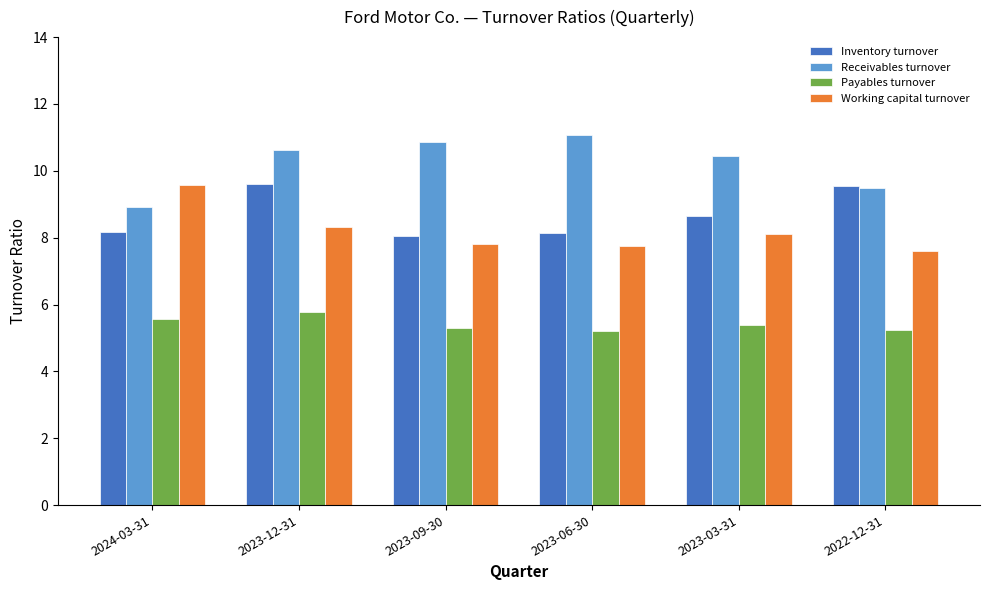

How many values in the Receivables turnover series are below 10?

2